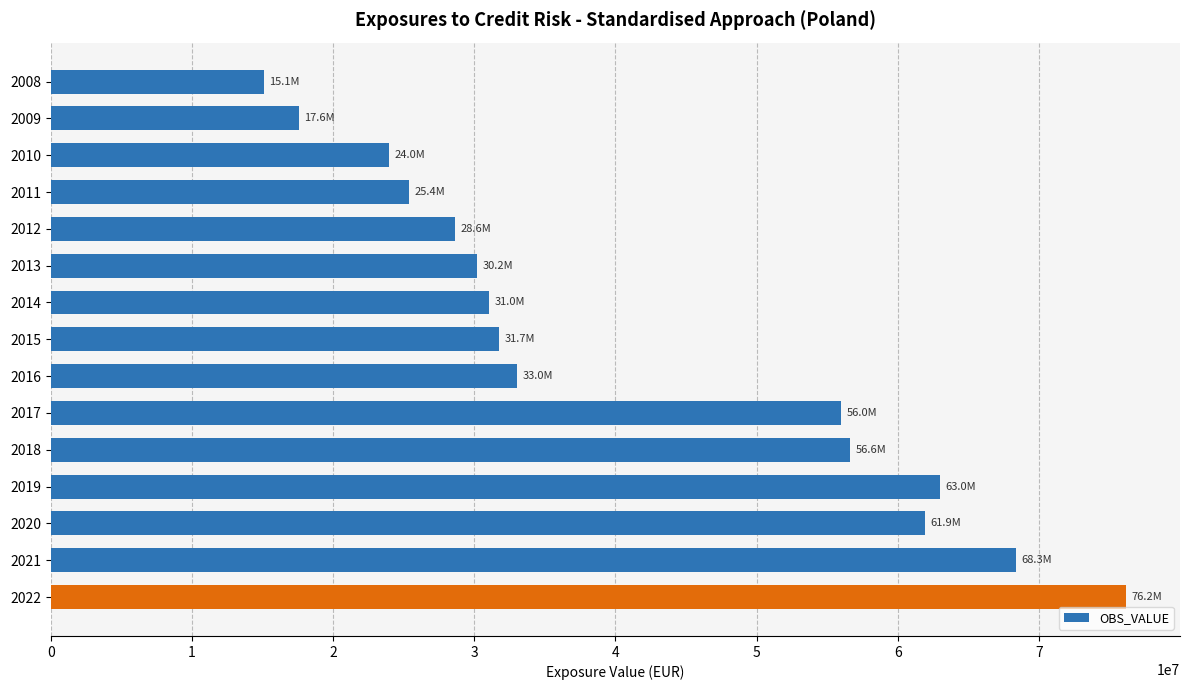

Approximately how many times larger is the value at 2015 compared to 2021?

0.5